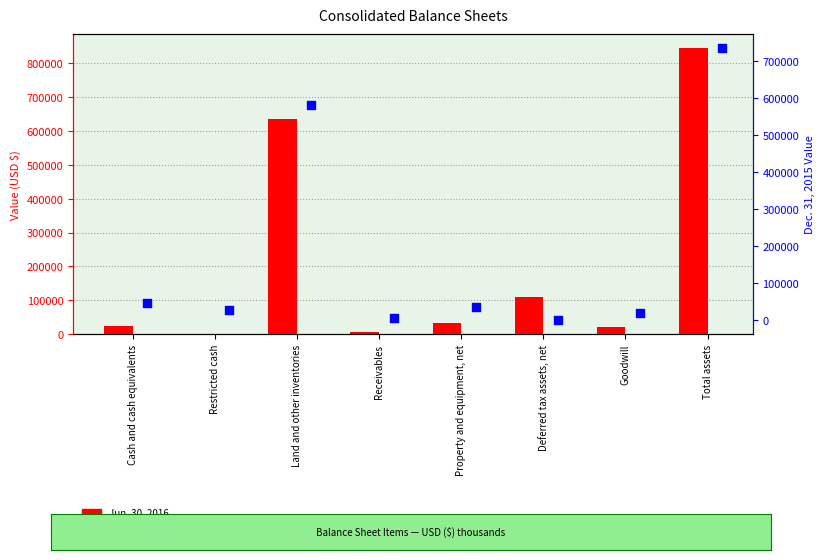

Is the value of Dec. 31, 2015 at Restricted cash greater than the value of Jun. 30, 2016 at Land and other inventories?

No